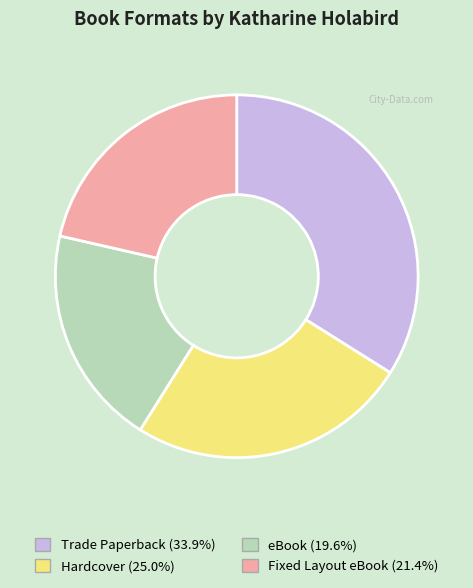

Do Fixed Layout eBook and Trade Paperback together represent more than half of the pie?

Yes